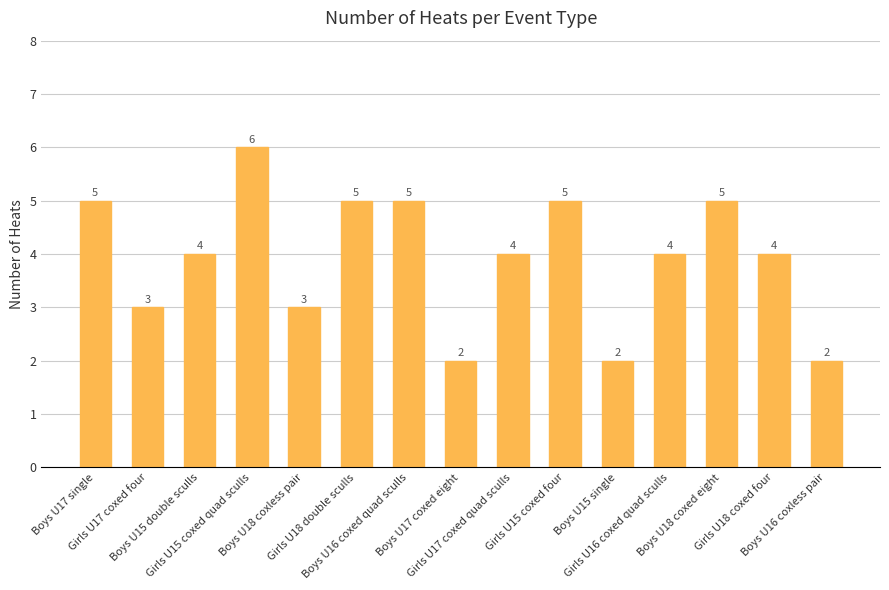

What is the value of the 7th bar from the left?

5